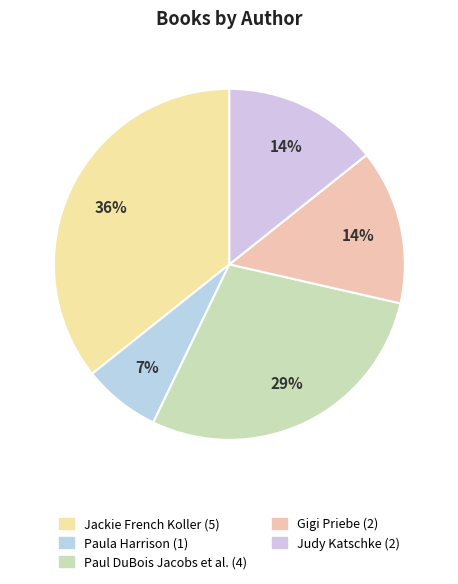

How many segments does this pie chart have?

5